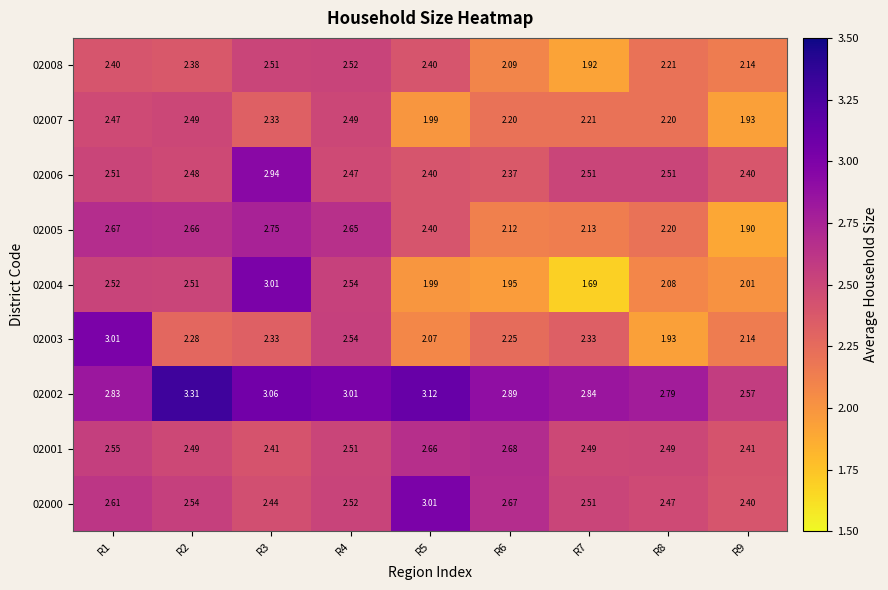

Is the value of 02004 at R1 greater than the value of 02002 at R2?

No